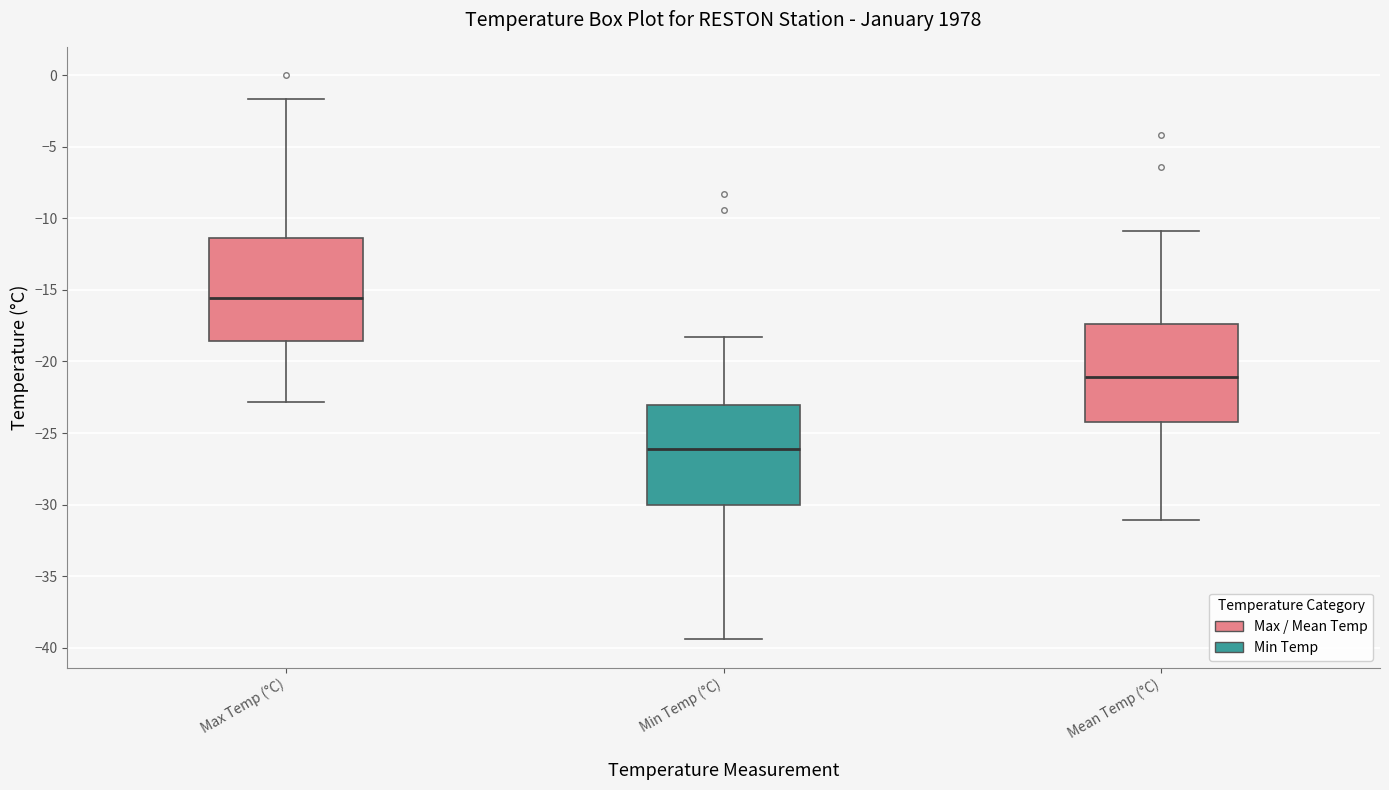

Where does the median line of the box for Max Temp (°C) sit on the y-axis? The values are not printed on the chart, so give them approximately, as read against the axis.

-15.5